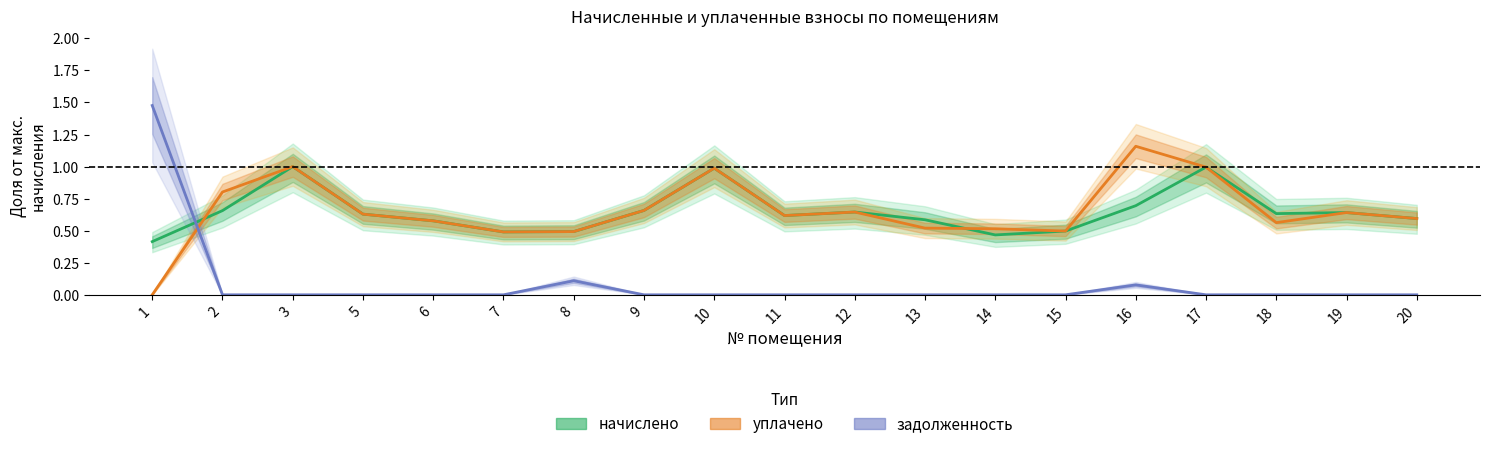

What is the value of the уплачено point at the 5th from the left?

0.6